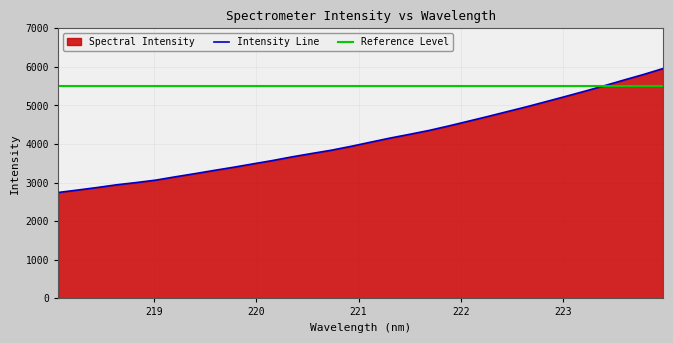

What is the sum of all values?

131854.7